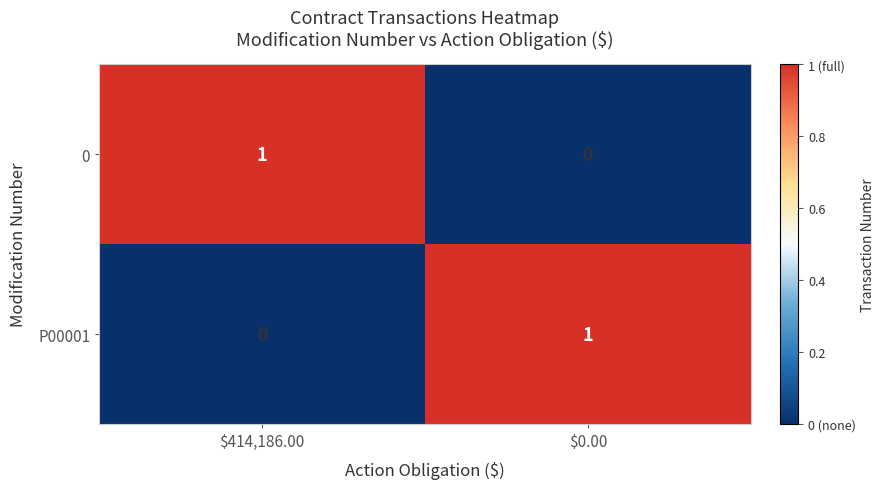

Rank the series at $414,186.00 from lowest to highest value.

P00001, 0